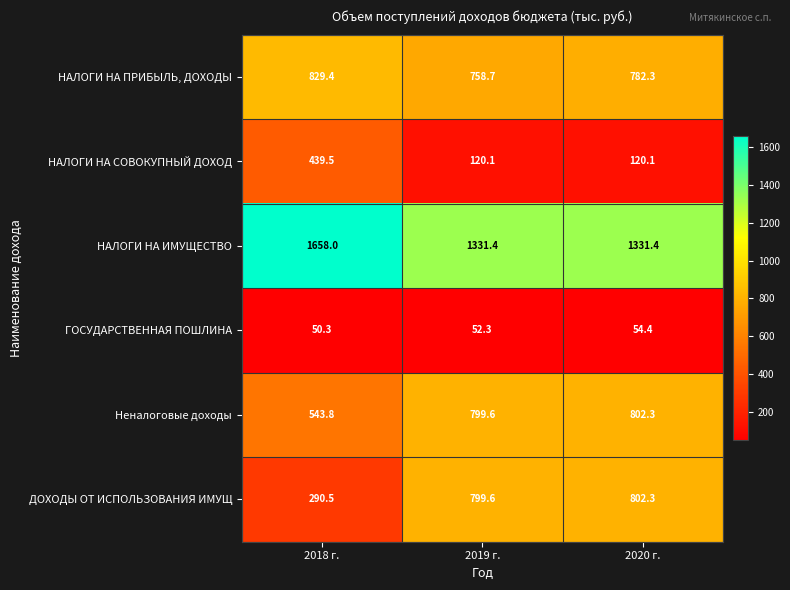

Is the value of НАЛОГИ НА ИМУЩЕСТВО at 2020 г. greater than the value of НАЛОГИ НА СОВОКУПНЫЙ ДОХОД at 2019 г.?

Yes